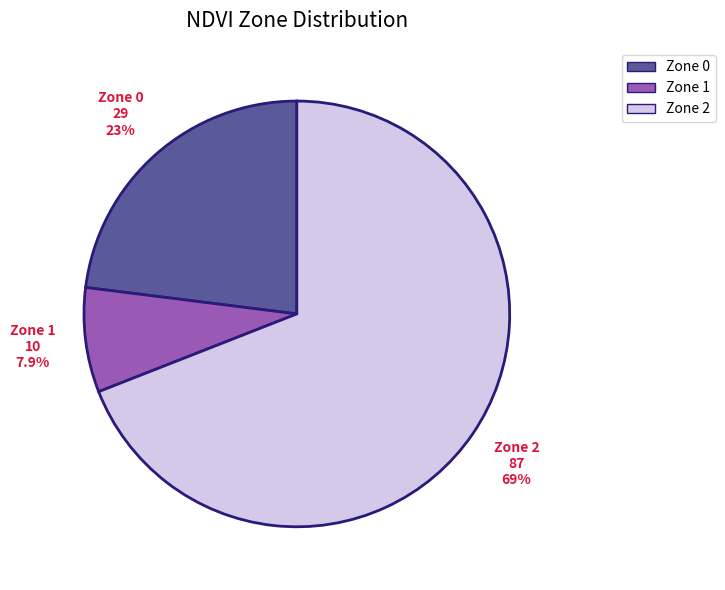

Is there any slice that represents more than half of the pie?

Yes